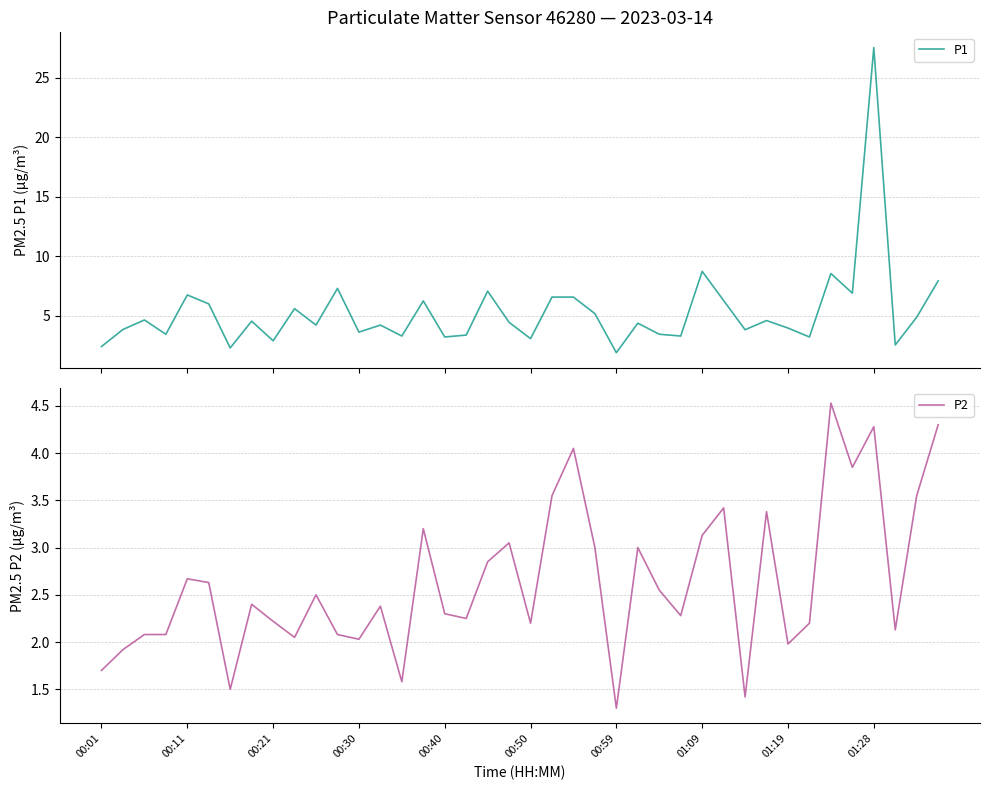

How many lines are shown in the chart?

2